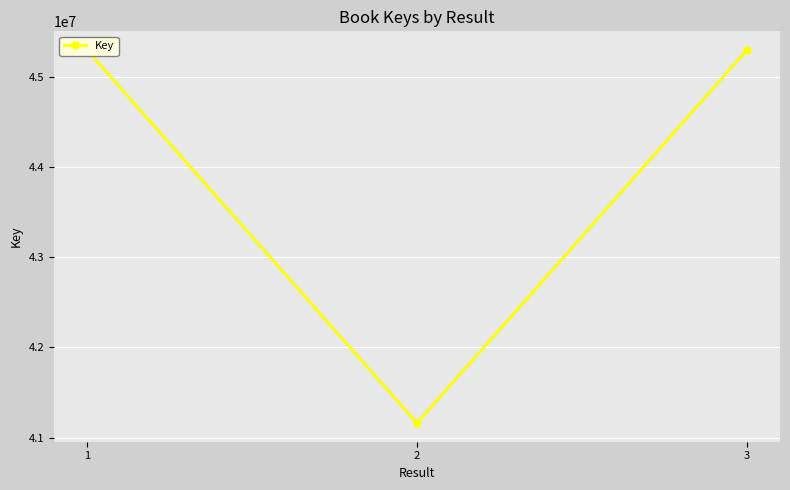

Reading left to right, list all the values displayed in this chart.

45295796	41161617	45295601